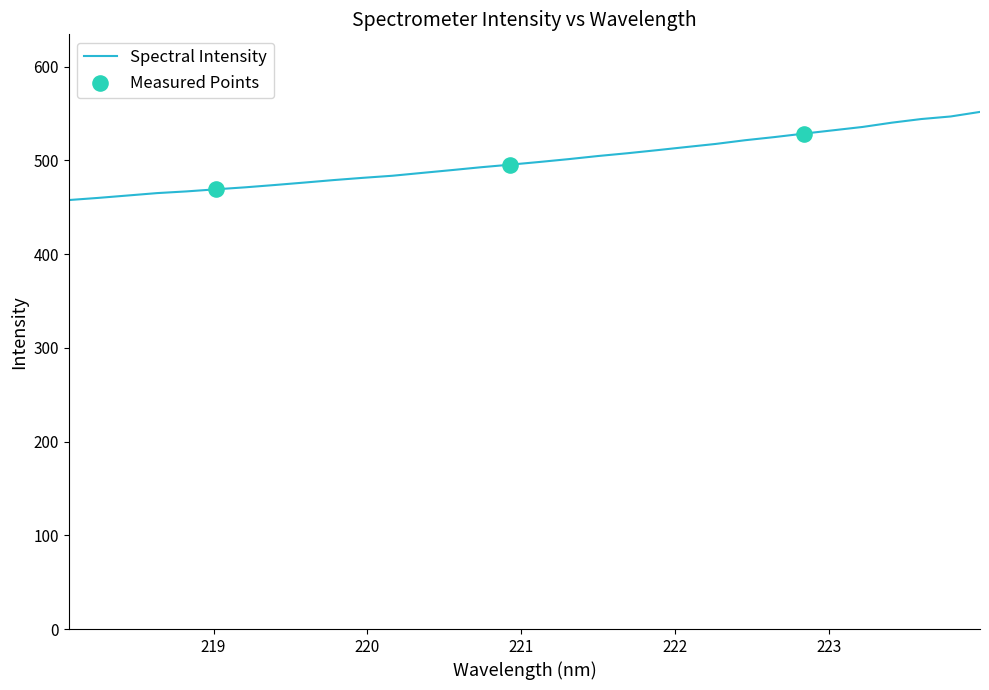

What is the difference between the maximum and minimum values?

94.0